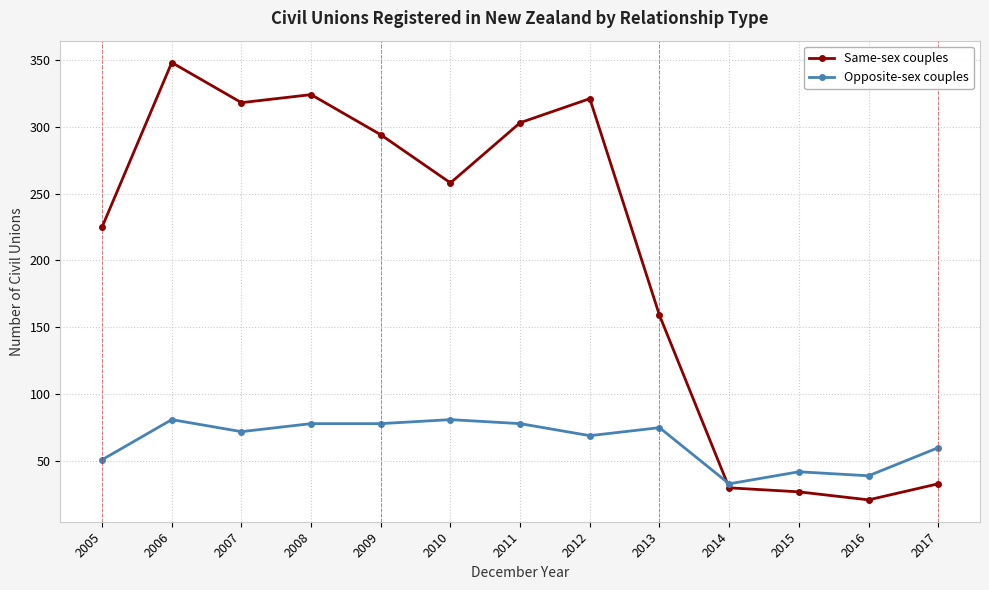

At which category is the sum across all series the highest?

2006